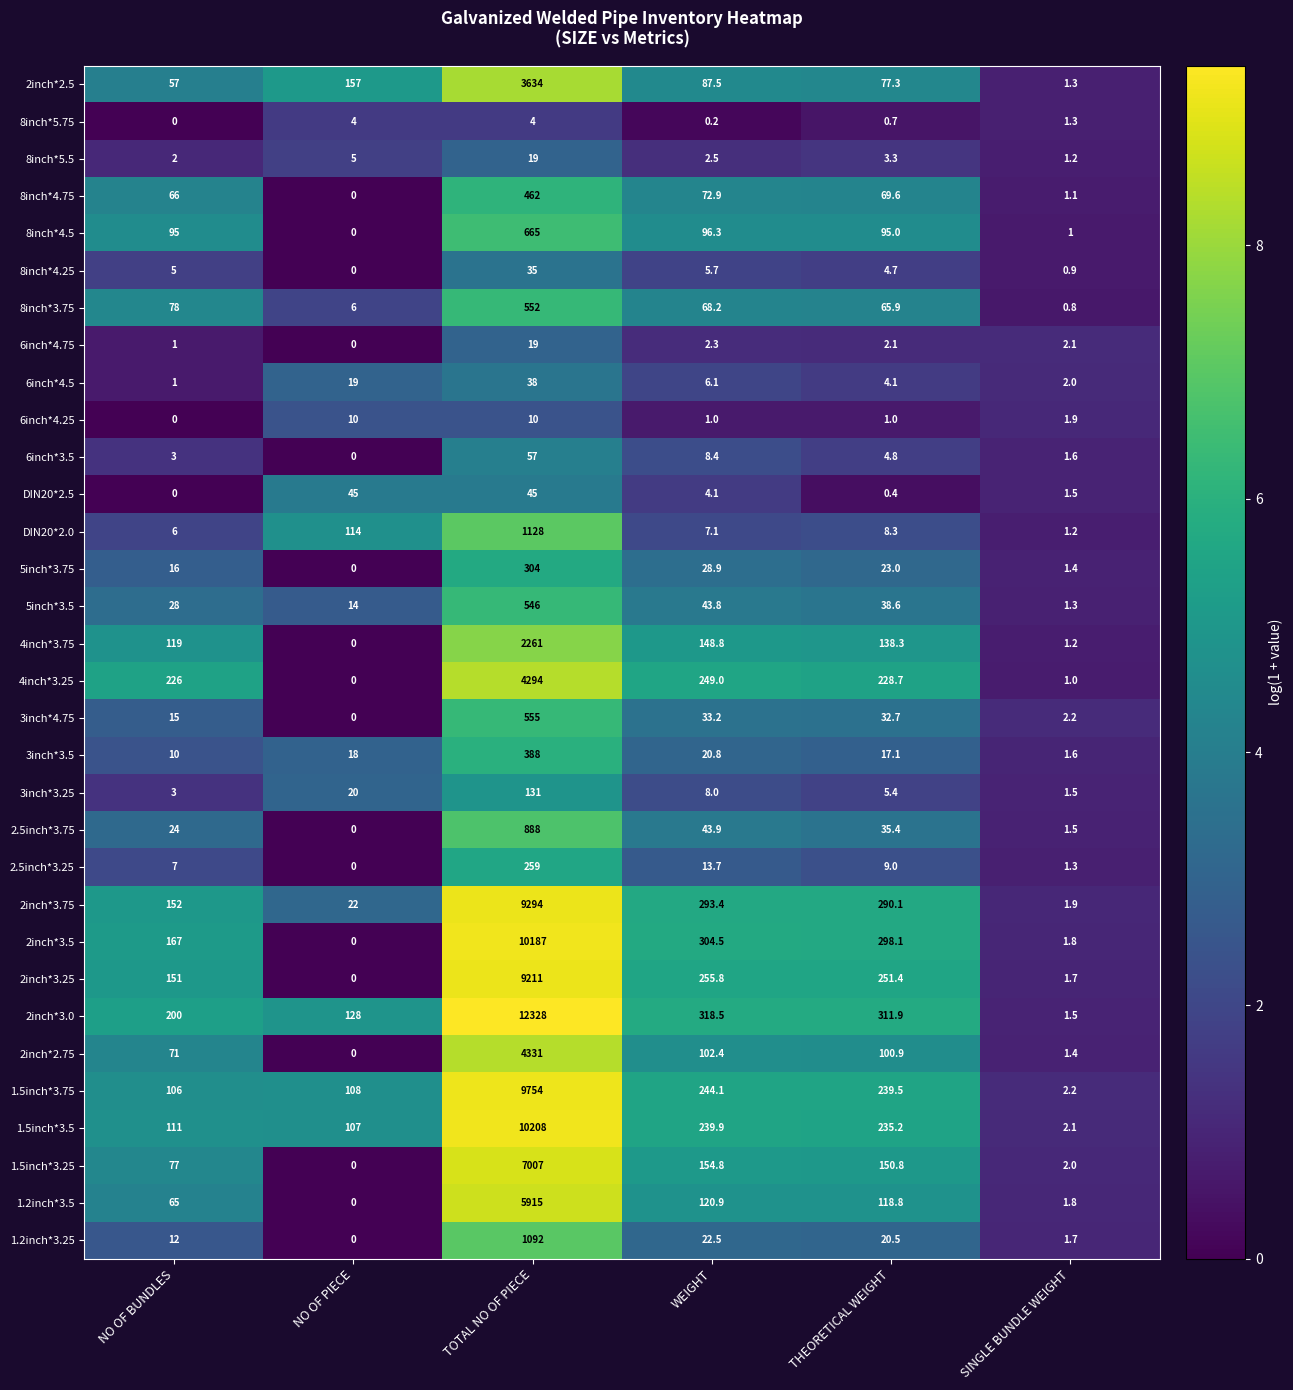

True or false: DIN20*2.5 has a value of 45.0 at NO OF PIECE.

True